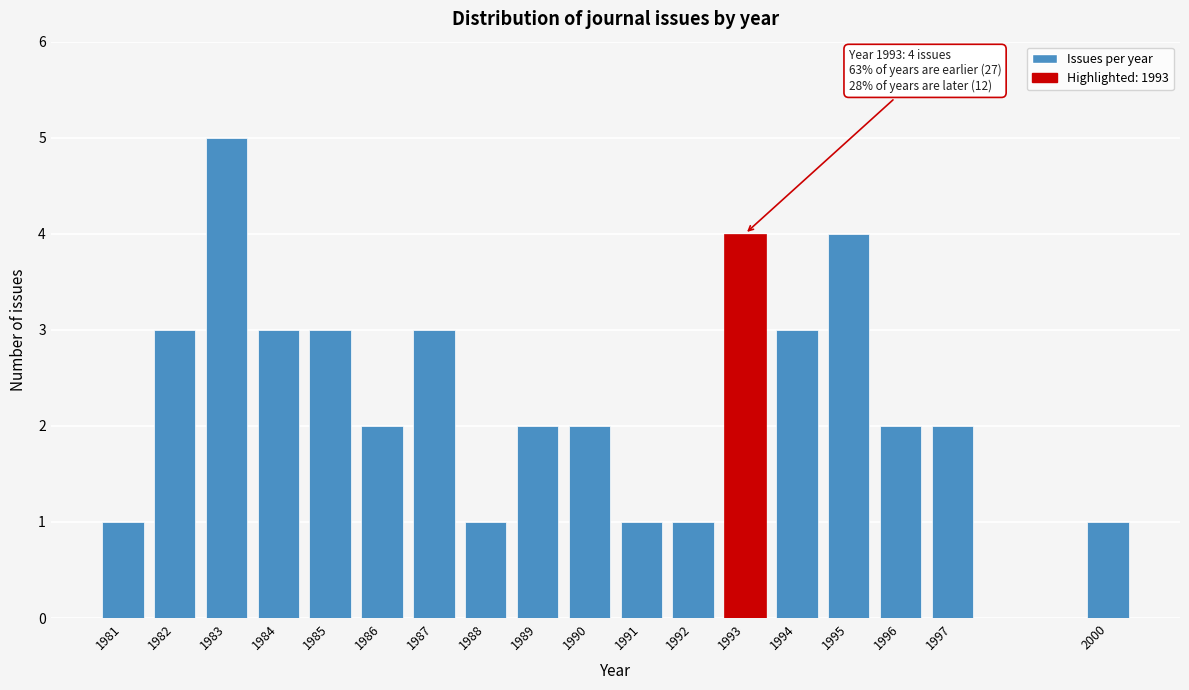

Reading right to left, what are all the values shown in this chart?

1	2	2	4	3	4	1	1	2	2	1	3	2	3	3	5	3	1